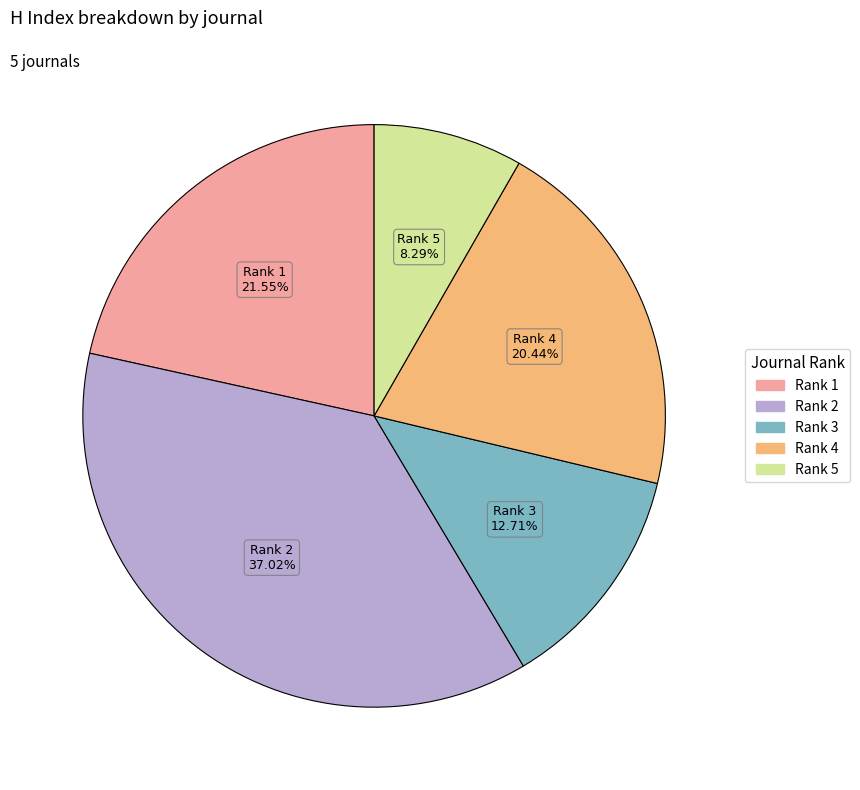

Is there a majority slice in this chart?

No